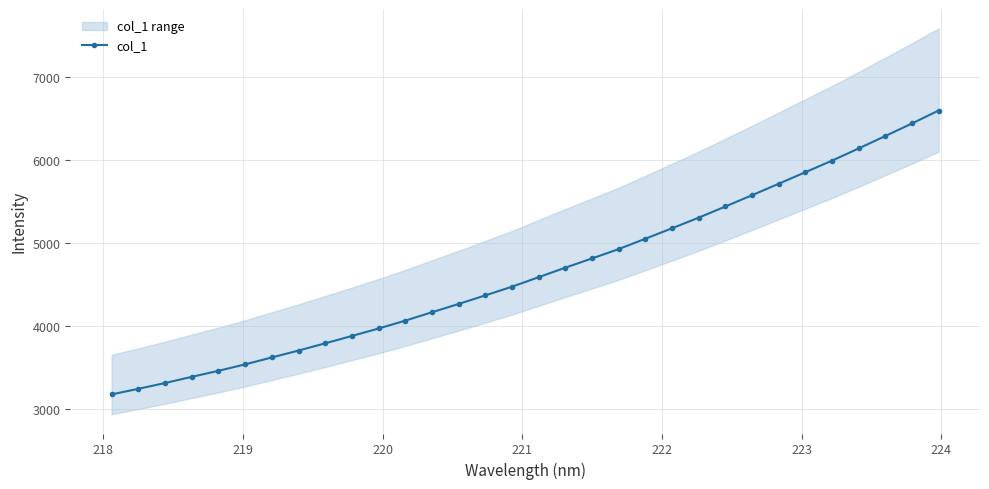

What is the value of the col_1 point at the 3rd from the left?

3316.0